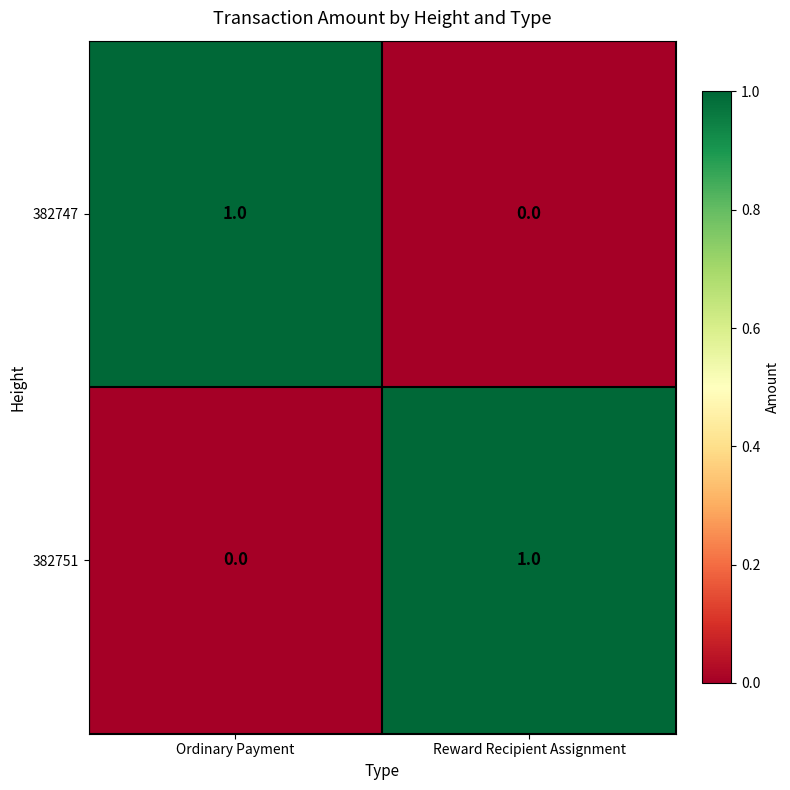

Where is 382747 nearest to the value 0?

Reward Recipient Assignment